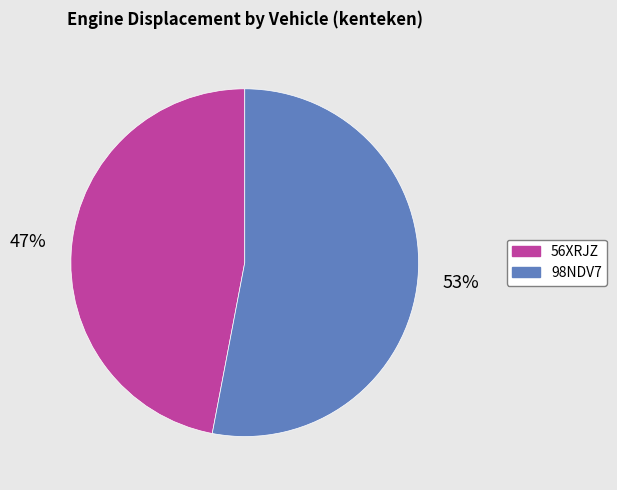

To the nearest percent, what percentage of the pie is 98NDV7?

53%